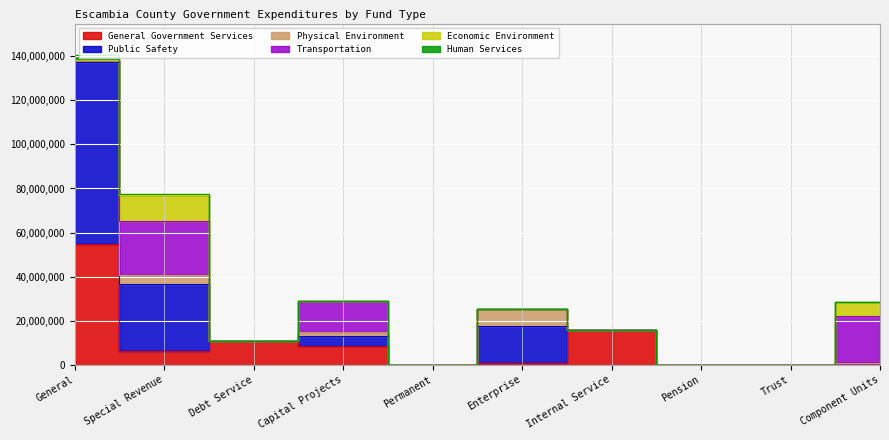

True or false: Public Safety has a value of 0 at Permanent.

True